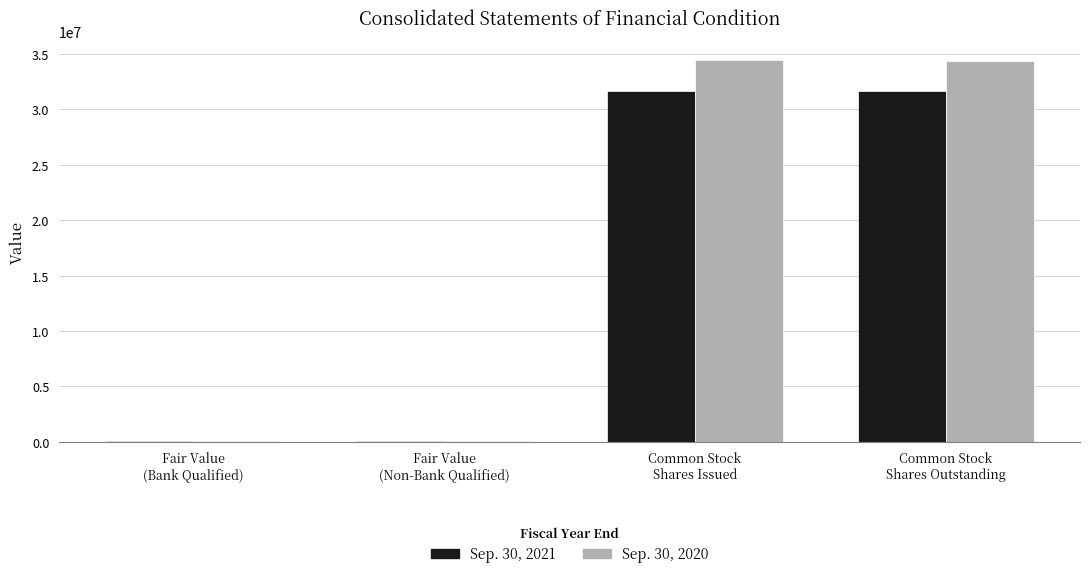

What is the label of the 3rd bar from the left?

Common Stock
Shares Issued